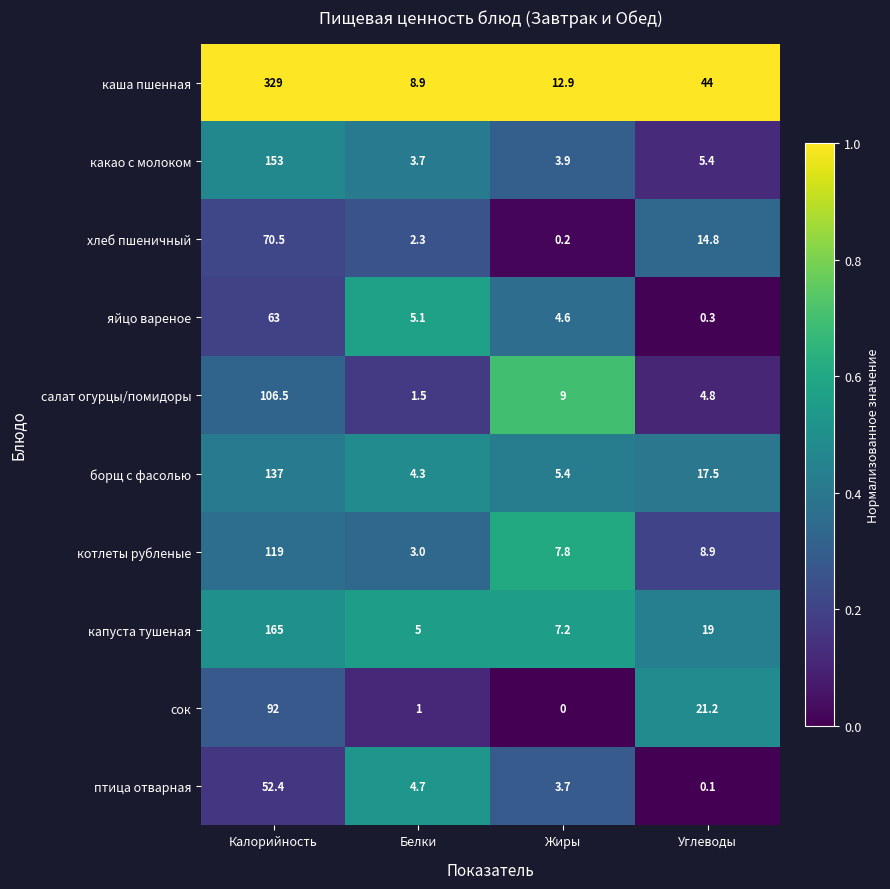

Rank the series at Жиры from lowest to highest value.

сок, хлеб пшеничный, птица отварная, какао с молоком, яйцо вареное, борщ с фасолью, капуста тушеная, котлеты рубленые, салат огурцы/помидоры, каша пшенная